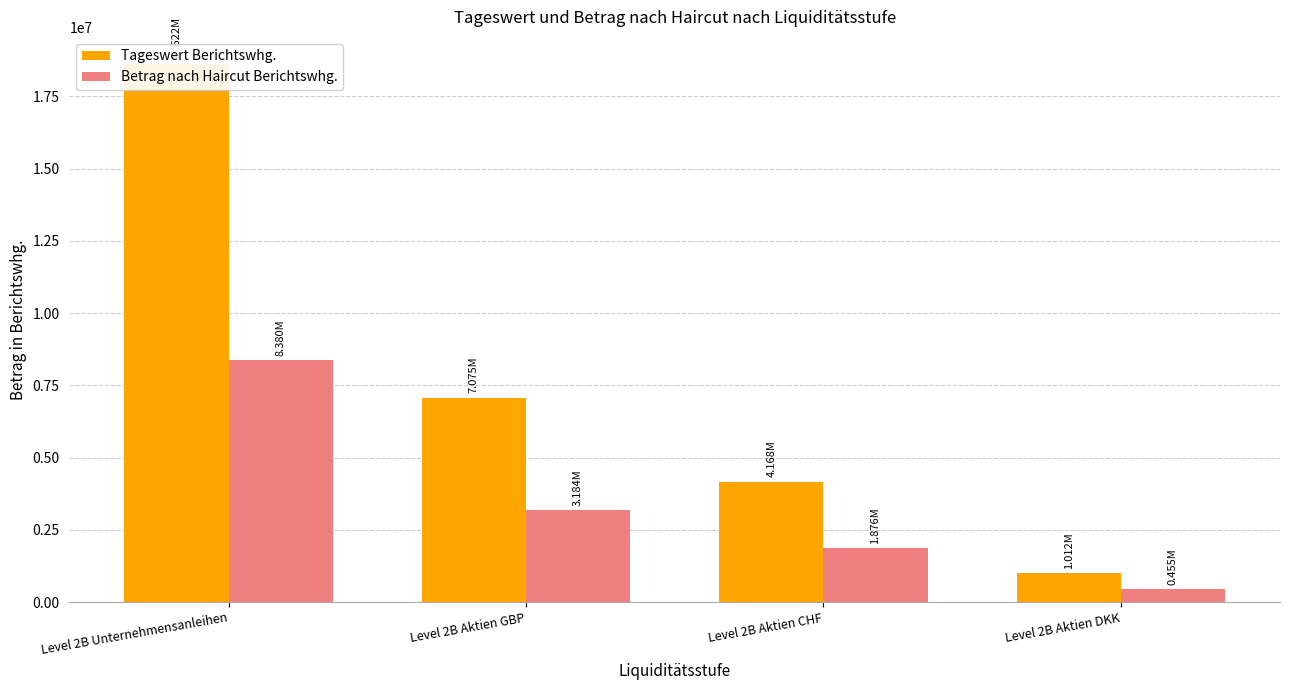

How many bars are there in total?

8